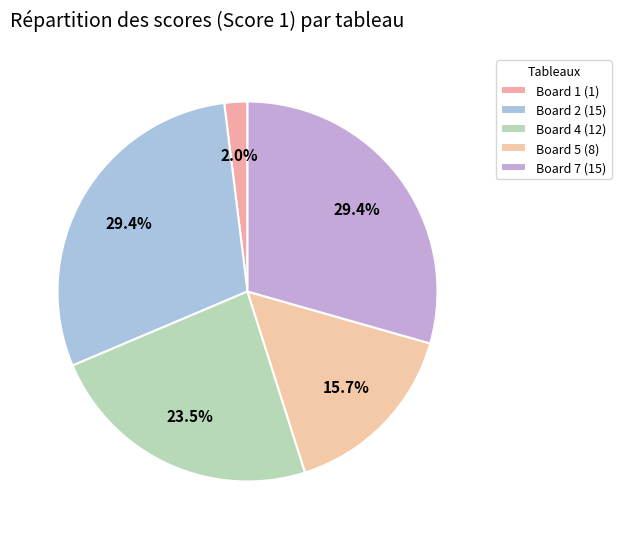

How many segments does this pie chart have?

5